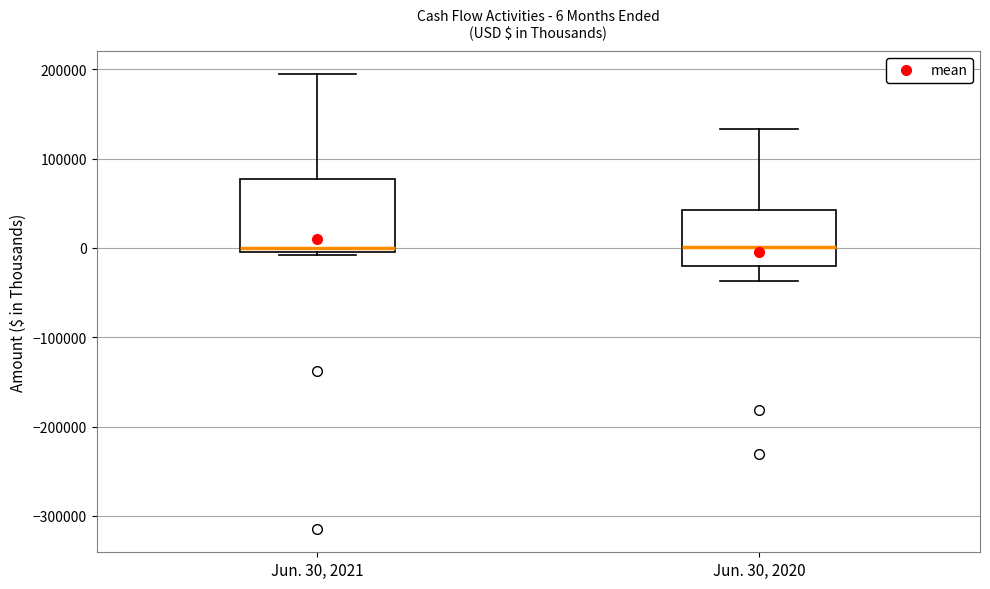

Comparing the boxes themselves (not the whiskers), which one is the tallest?

Jun. 30, 2021